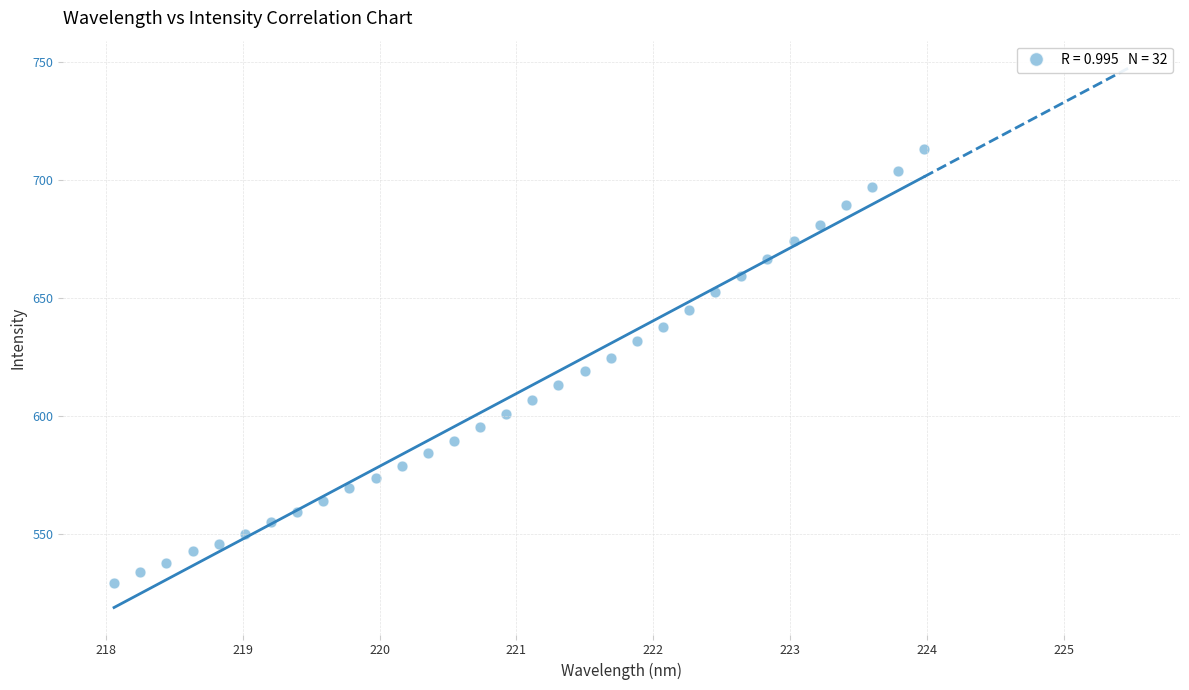

What is the range of X values (max minus min)?

5.9